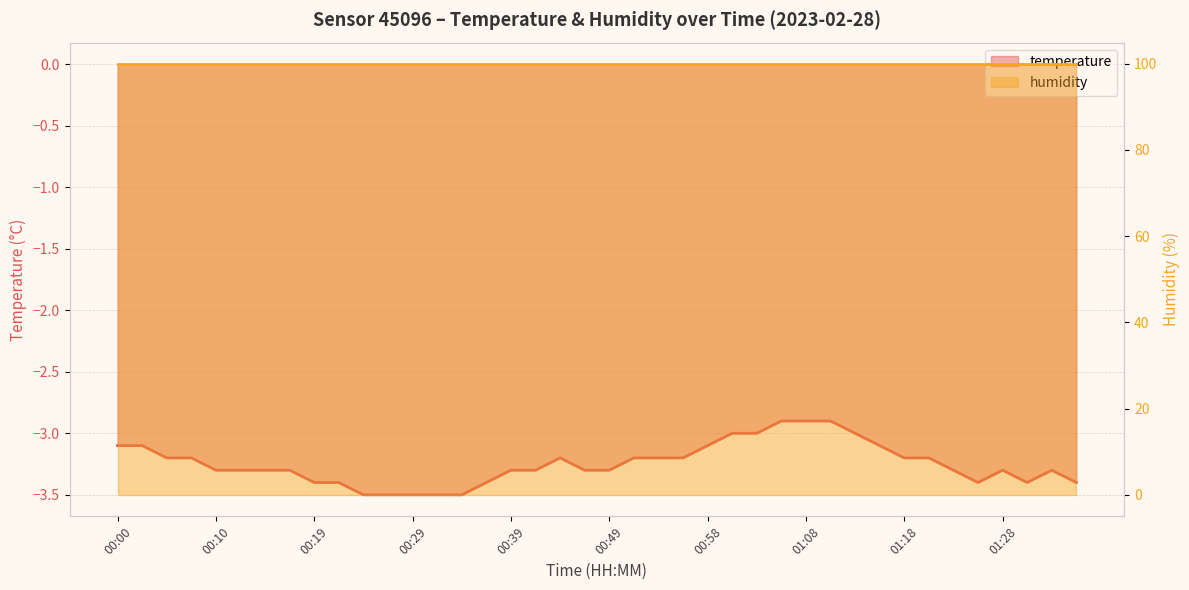

What value does the data have at 00:58?

-3.1